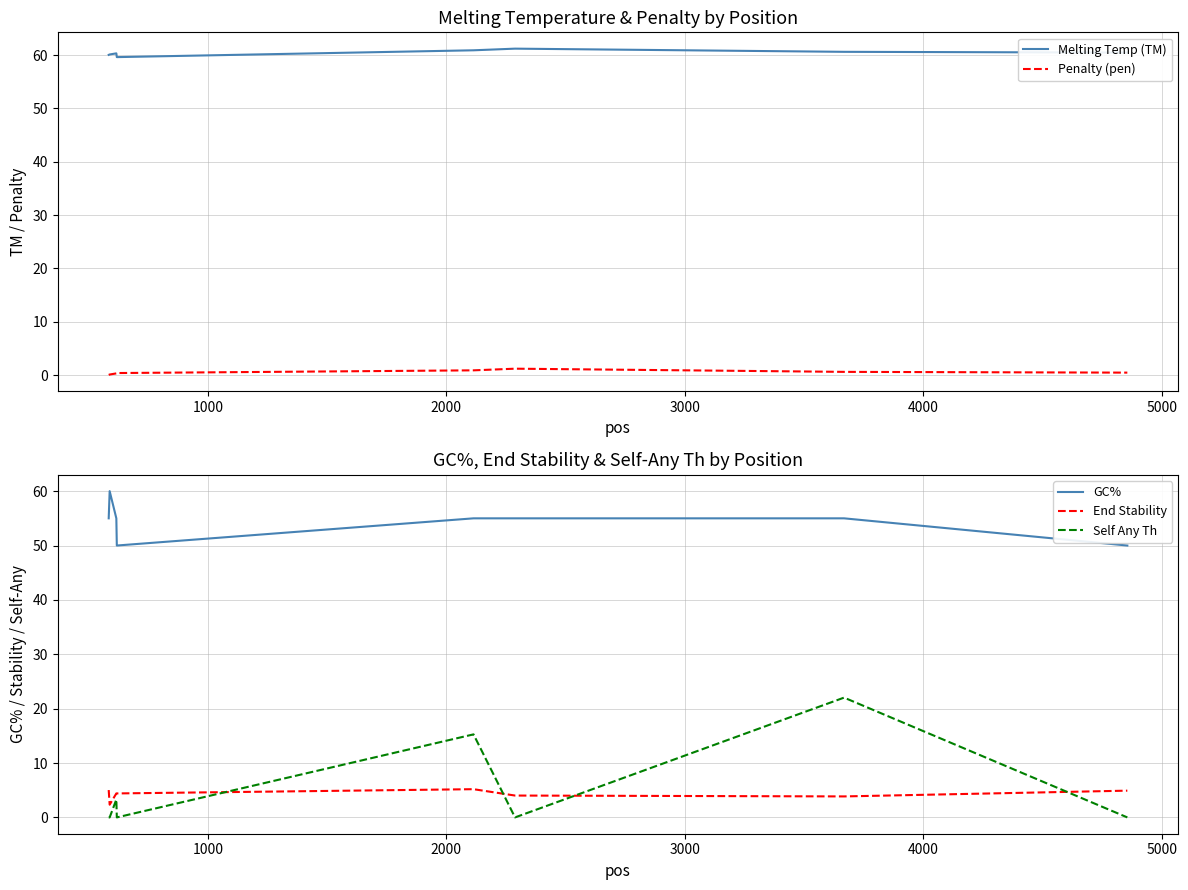

Reading left to right, extract all data points from this chart.

Melting Temp (TM): 60.0	60.1	60.3	59.6	60.9	61.2	60.6	60.5
Penalty (pen): 0.0	0.1	0.3	0.4	0.9	1.2	0.6	0.5
GC%: 55.0	60.0	55.0	50.0	55.0	55.0	55.0	50.0
End Stability: 5.0	2.3	4.4	4.4	5.2	4.0	3.9	4.9
Self Any Th: 0.0	0.0	3.3	0.0	15.3	0.0	22.0	0.0